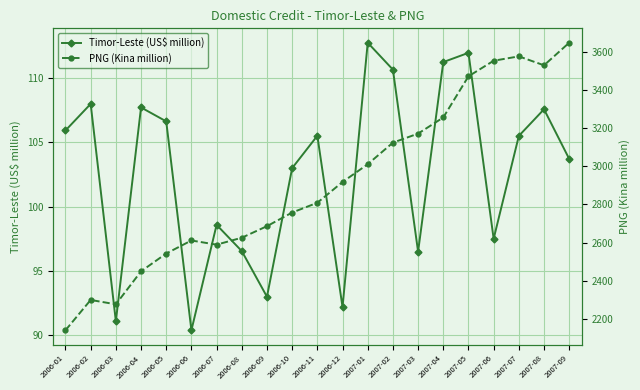

What is the value of the Timor-Leste (US$ million) point at the 8th from the left?

96.5